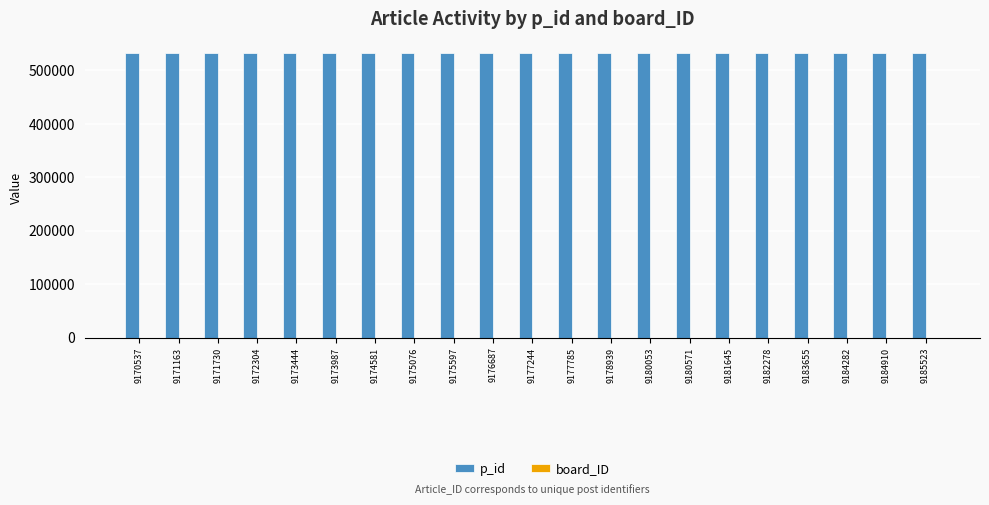

What is the maximum value shown in the chart?

532842